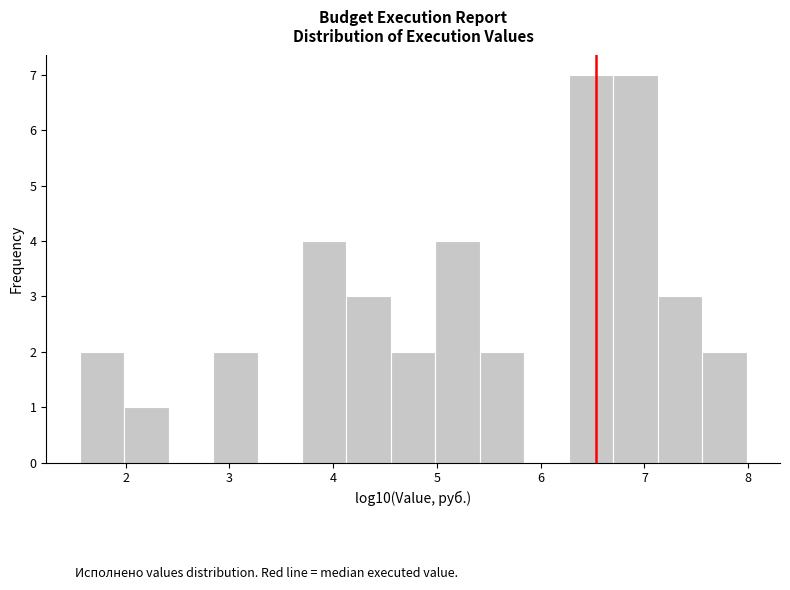

Reading left to right, list every bar in this chart as the range it spans on the x-axis followed by its height. Neither the bar edges nor the heights are printed on the chart, so give them approximately, as read against the axes.

1.6 to 2.0: 2
2.0 to 2.4: 1
2.4 to 2.8: 0
2.8 to 3.3: 2
3.3 to 3.7: 0
3.7 to 4.1: 4
4.1 to 4.6: 3
4.6 to 5.0: 2
5.0 to 5.4: 4
5.4 to 5.8: 2
5.8 to 6.3: 0
6.3 to 6.7: 7
6.7 to 7.1: 7
7.1 to 7.6: 3
7.6 to 8.0: 2